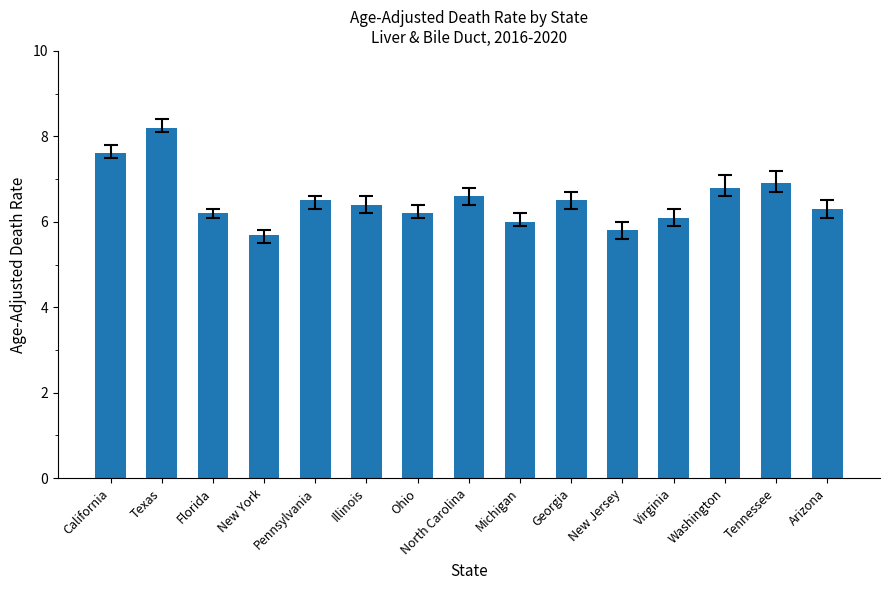

Approximately how many times larger is the value at Florida compared to New Jersey?

1.1